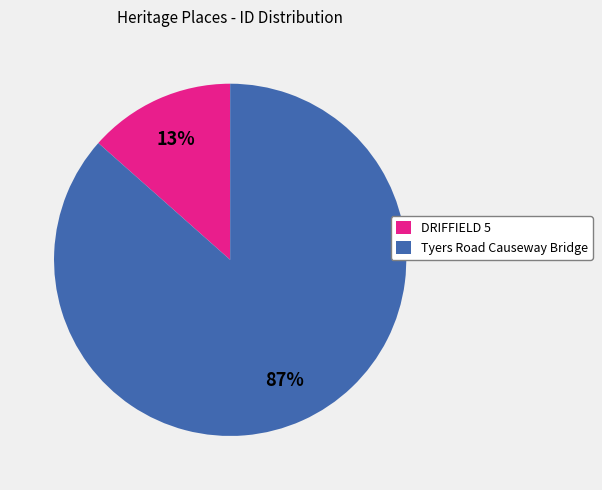

Count the number of slices in the pie.

2